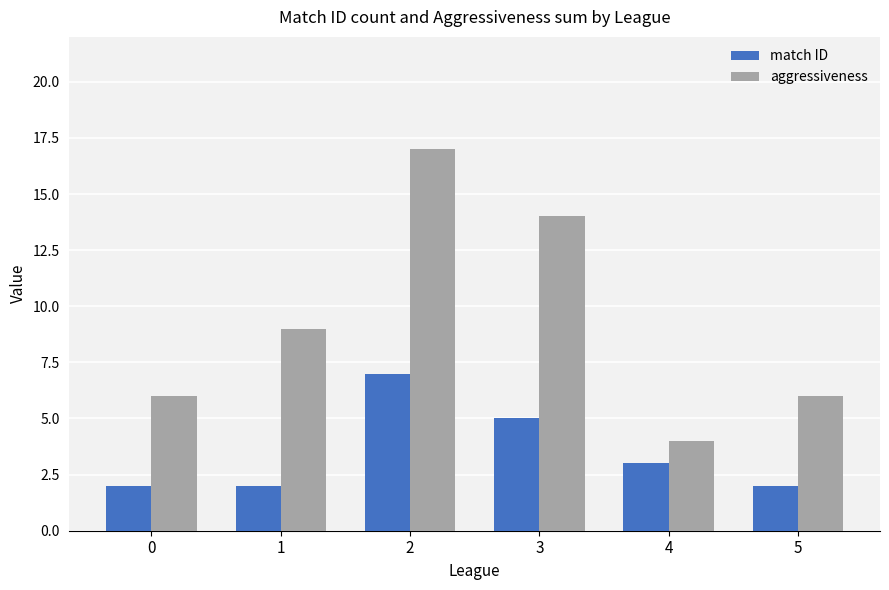

Reading left to right, what are all the values shown in this chart?

match ID: 0=2	1=2	2=7	3=5	4=3	5=2
aggressiveness: 0=6	1=9	2=17	3=14	4=4	5=6